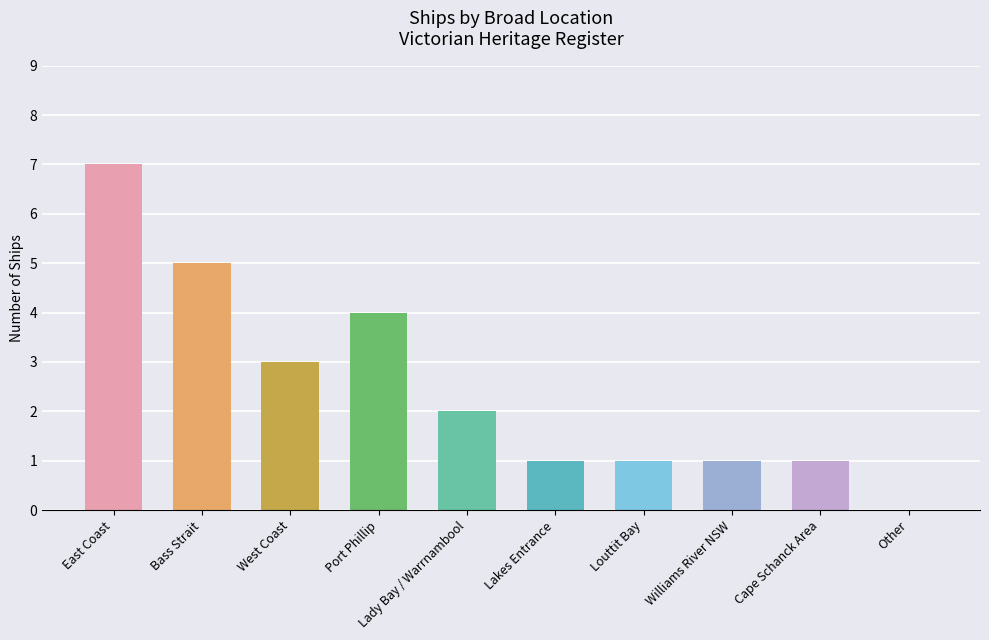

Reading left to right, what are all the values shown in this chart?

East Coast=7	Bass Strait=5	West Coast=3	Port Phillip=4	Lady Bay / Warrnambool=2	Lakes Entrance=1	Louttit Bay=1	Williams River NSW=1	Cape Schanck Area=1	Other=0